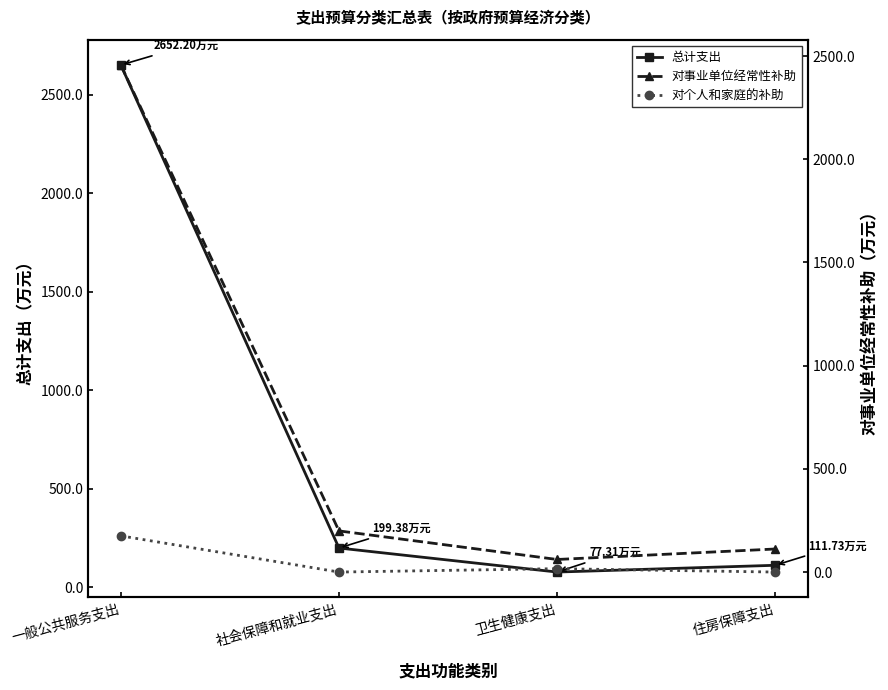

Between 住房保障支出 and 一般公共服务支出, which is larger?

一般公共服务支出